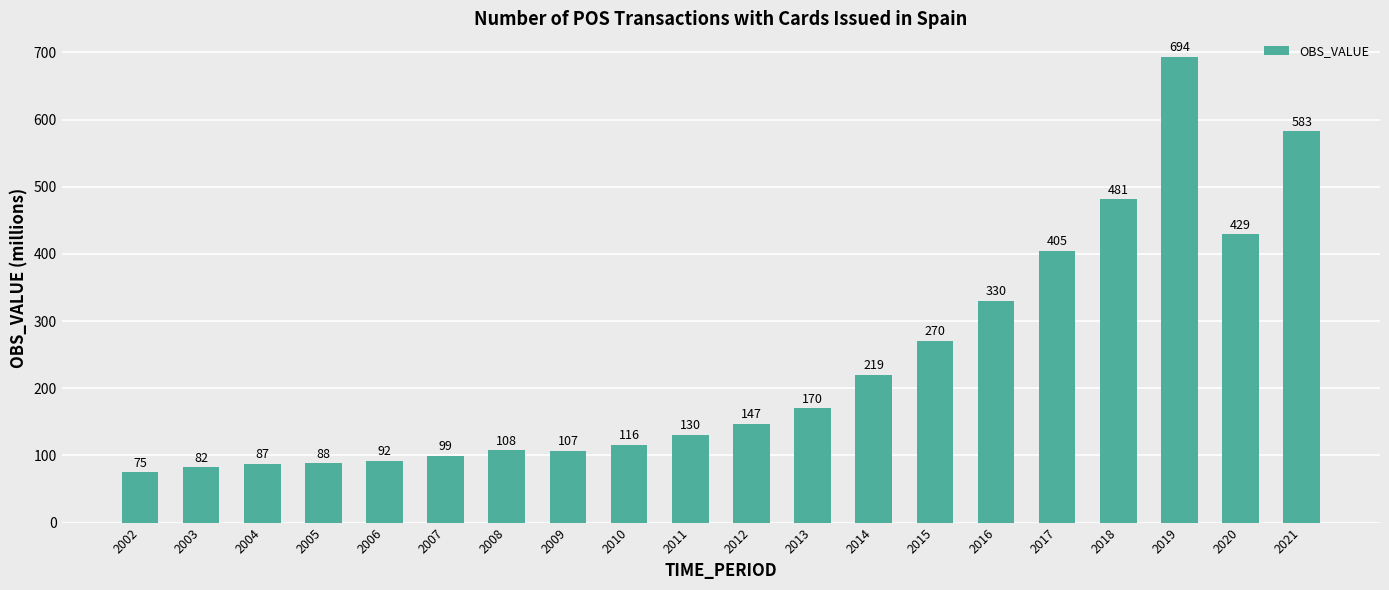

At which category does the chart reach its peak across all series?

2019